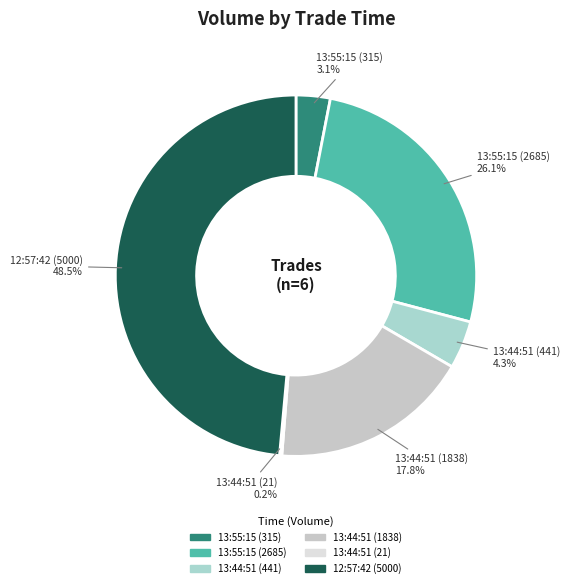

What percentage is the 13:55:15 (2685) slice, to the nearest percent?

26%